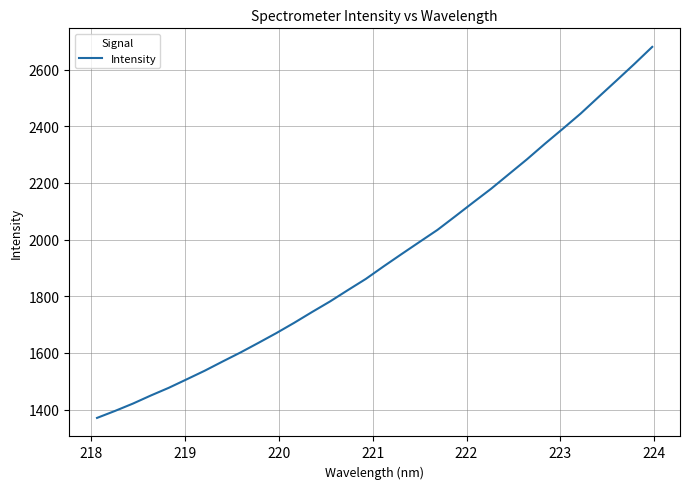

What is the smallest value displayed?

1370.9